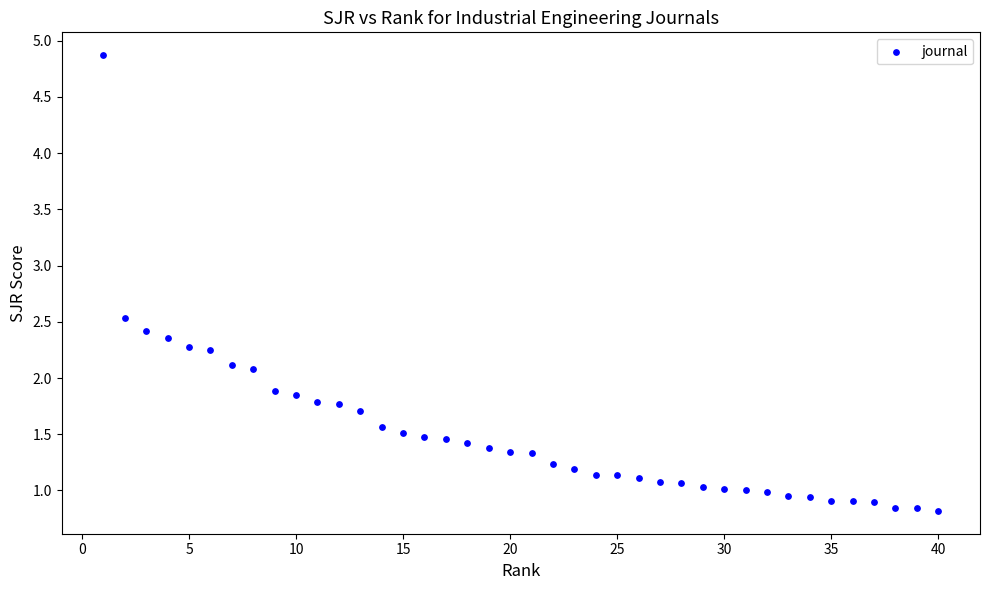

What is the range of X values (max minus min)?

39.0